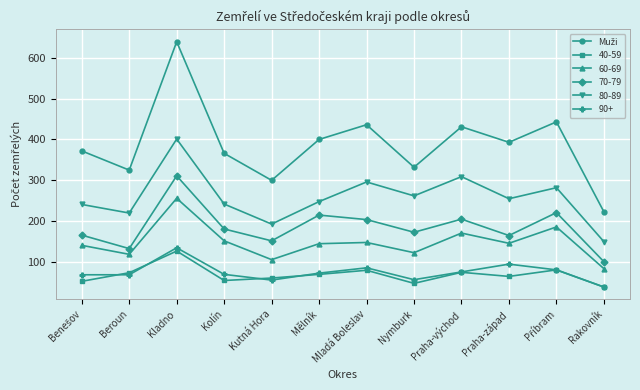

At which category does 80-89 reach its first local peak?

Kladno